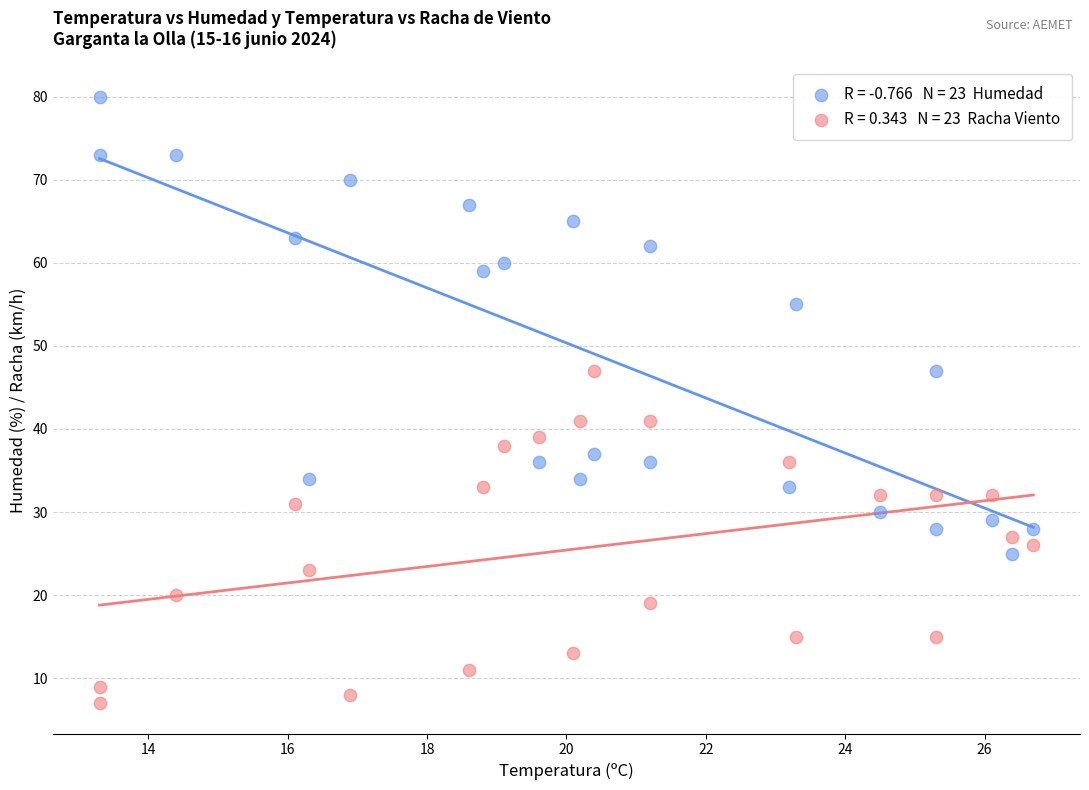

Across all data points, what is the range of Y values (max minus min)?

73